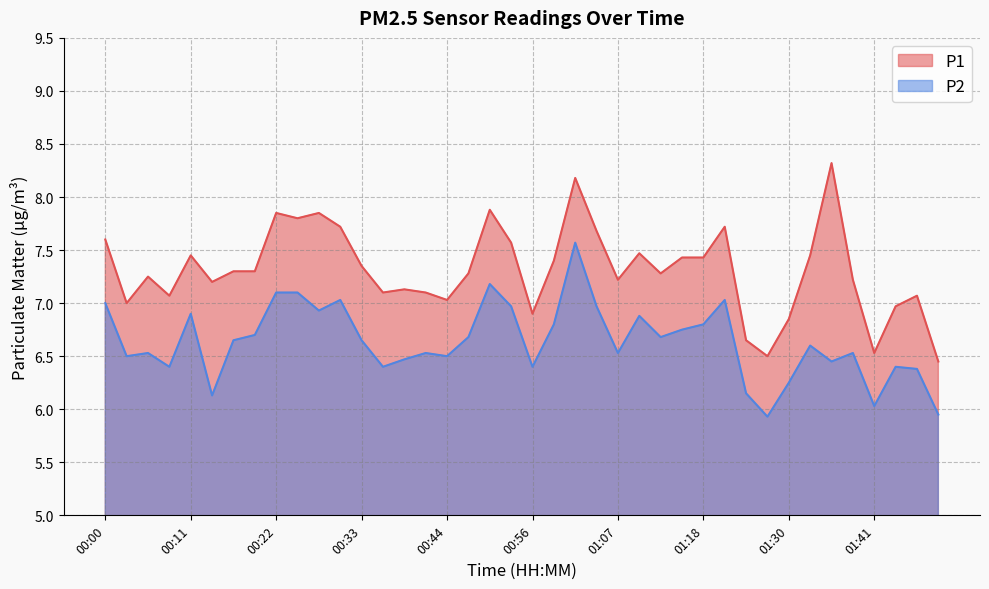

Is it true that P2 equals 2.7 at 01:10?

False